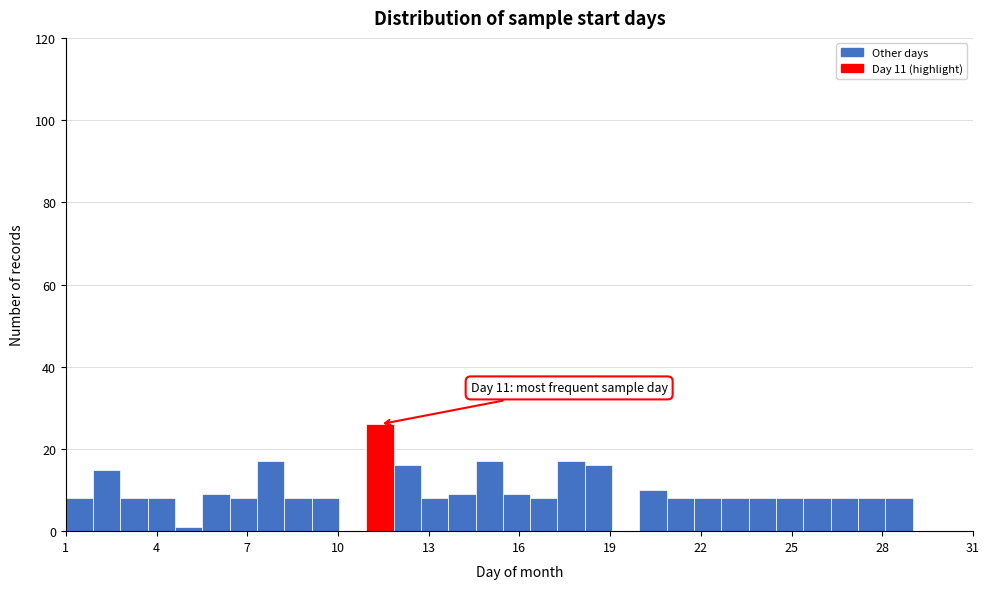

Read against the x-axis, roughly where is the centre of the tallest bar?

11.5